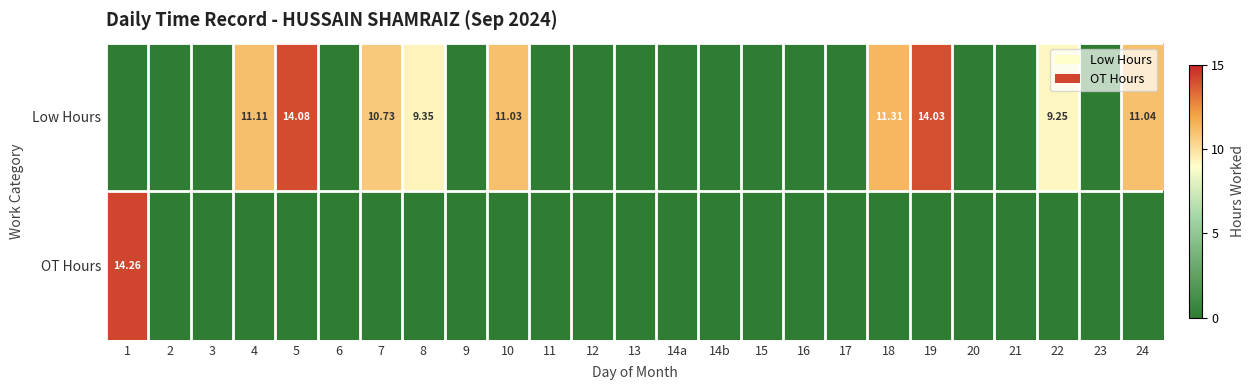

What is the difference between the maximum and minimum values in the Low Hours series?

14.1